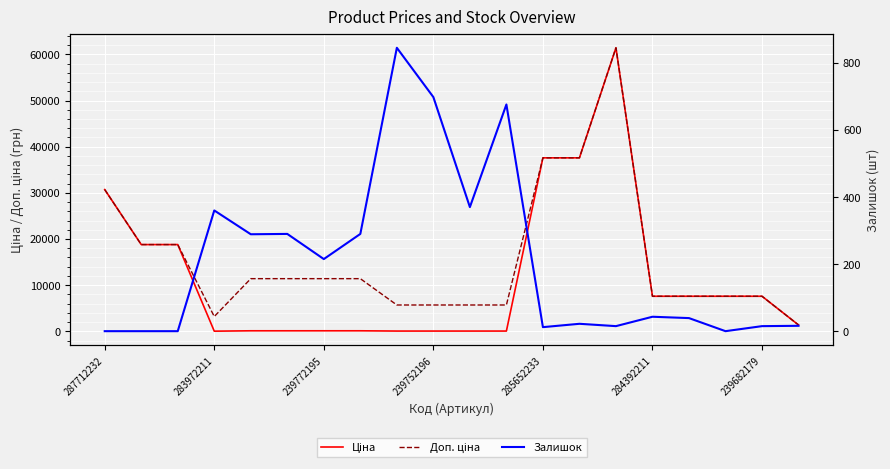

How many lines are shown in the chart?

3